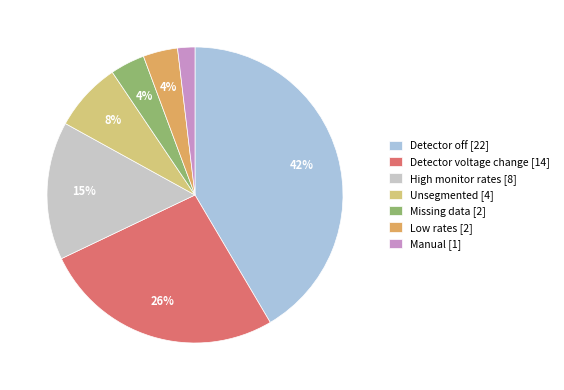

To the nearest percent, what is the difference between the largest and smallest slice percentages?

40%